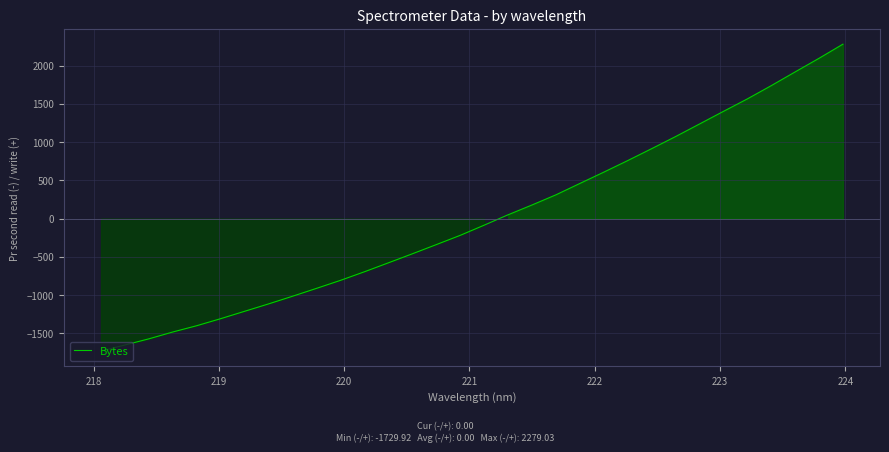

What is the maximum value shown in the chart?

2279.0